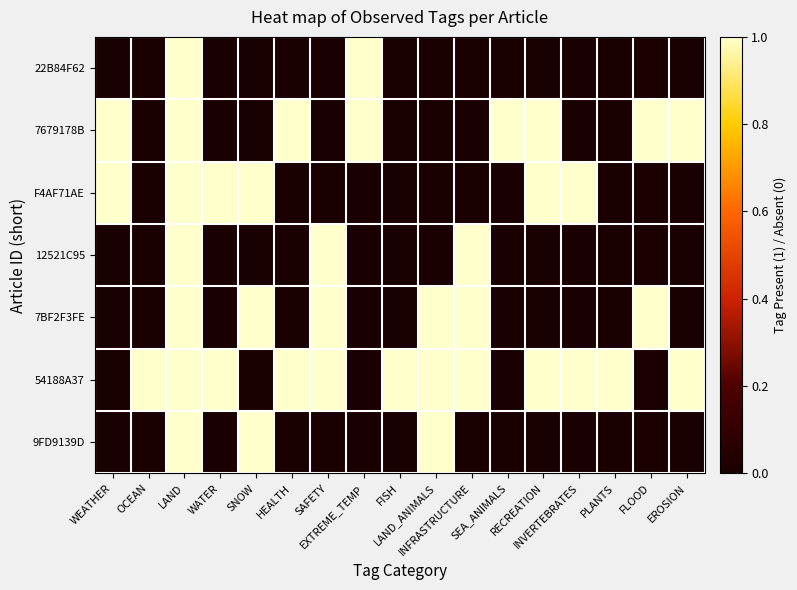

At which category does the chart reach its minimum across all series?

WEATHER